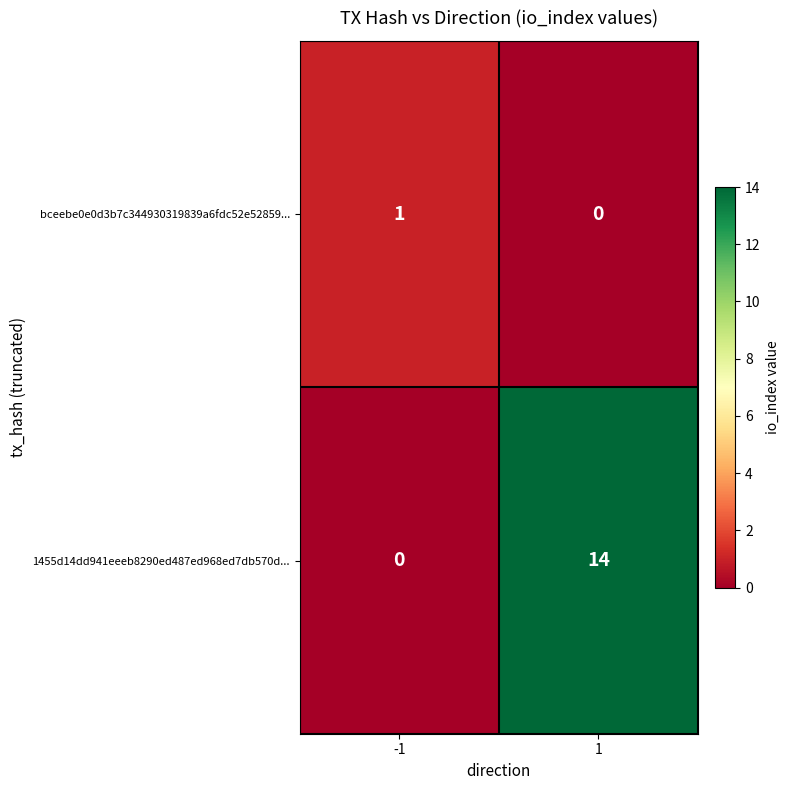

Reading left to right, list all the values displayed in this chart.

bceebe0e0d3b7c344930319839a6fdc52e52859...: -1=1	1=0
1455d14dd941eeeb8290ed487ed968ed7db570d...: -1=0	1=14